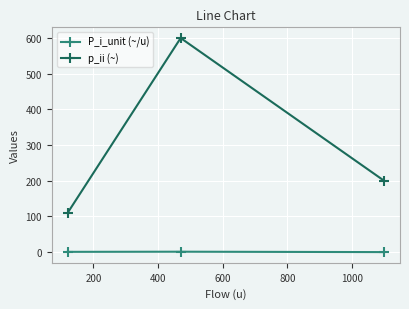

What is the value of the p_ii (~) point at the 2nd from the left?

600.0